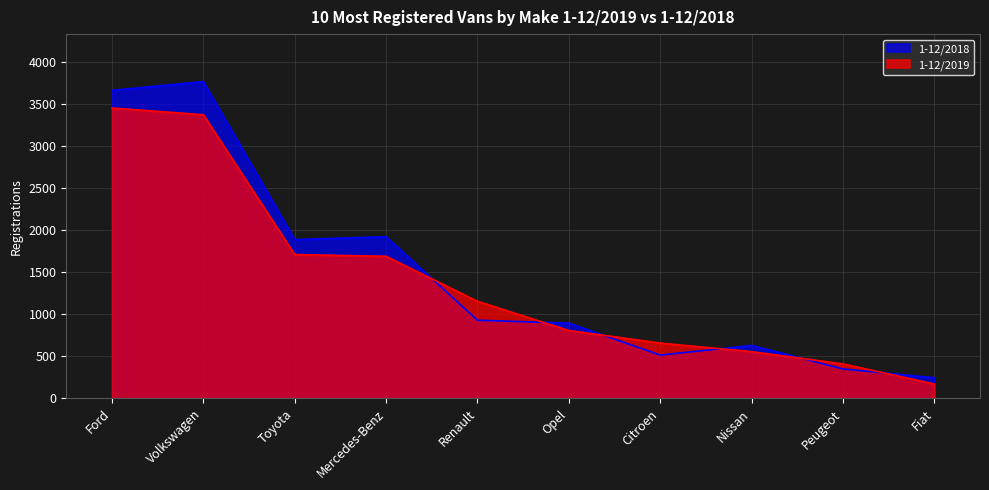

At how many categories does at least one series exceed 3737?

1